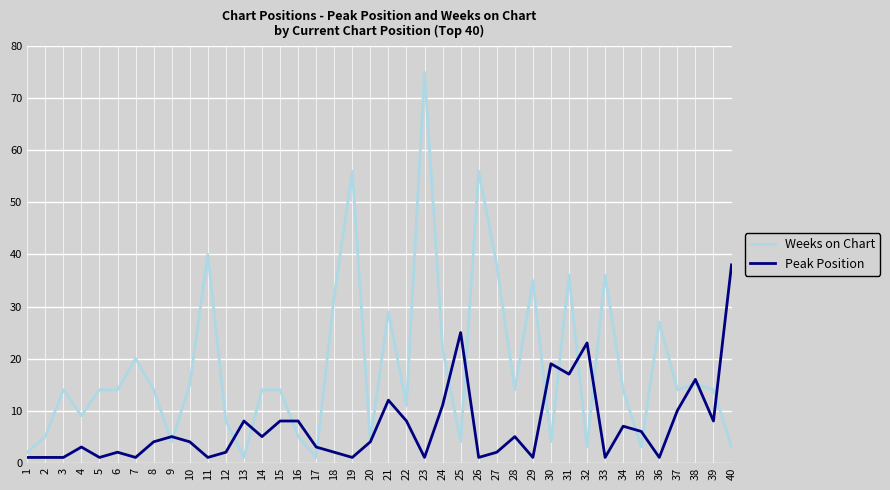

The value of Weeks on Chart at 6 is 22. True or false?

False